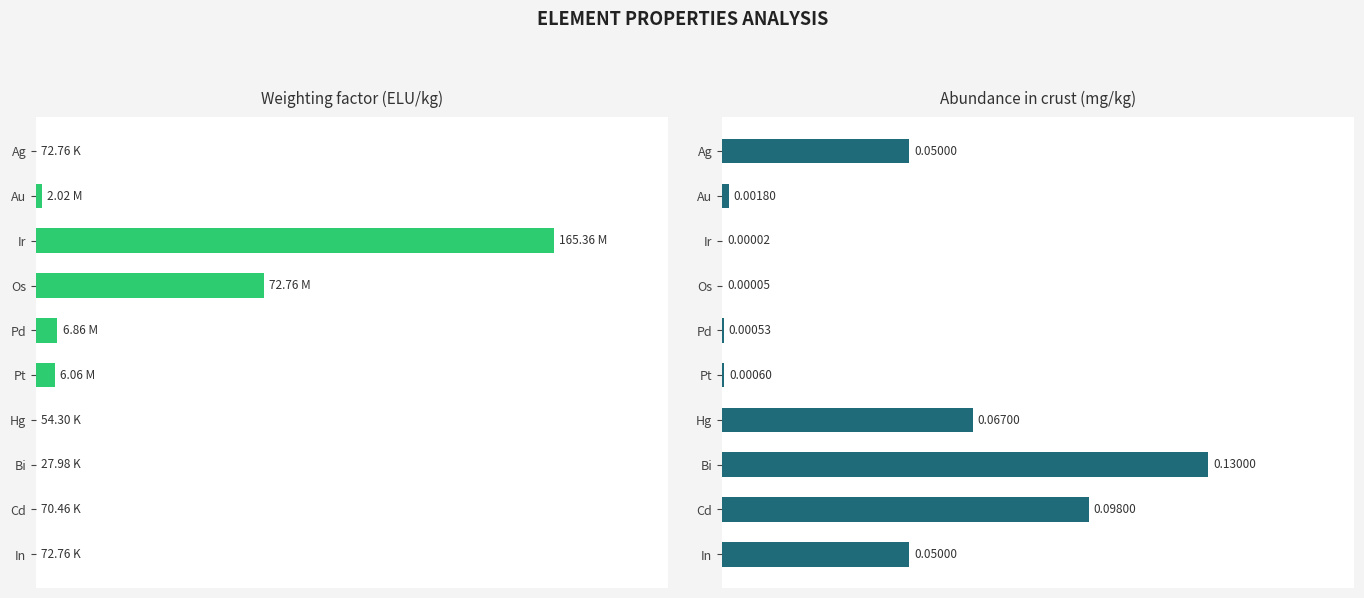

Between Os and Cd, which series saw the biggest shift?

Weighting factor (ELU/kg)